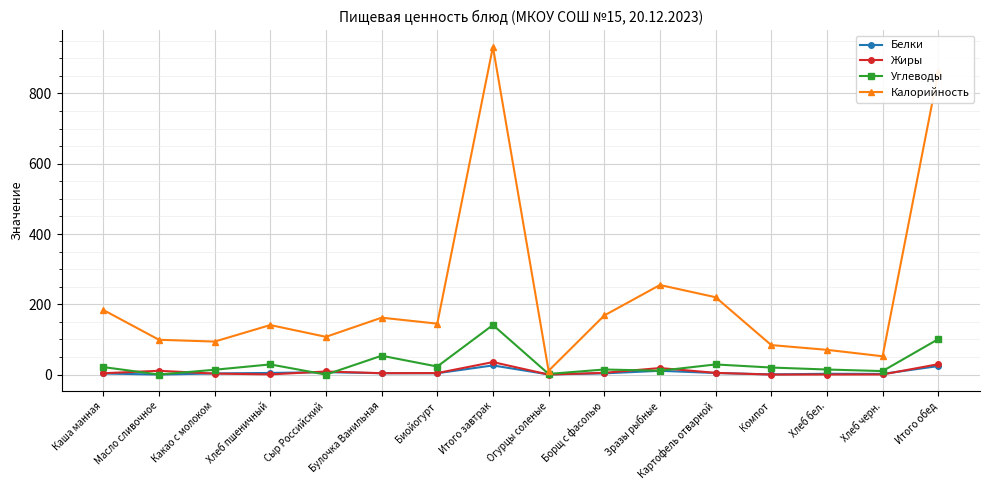

True or false: Калорийность and Углеводы cross at least once.

False